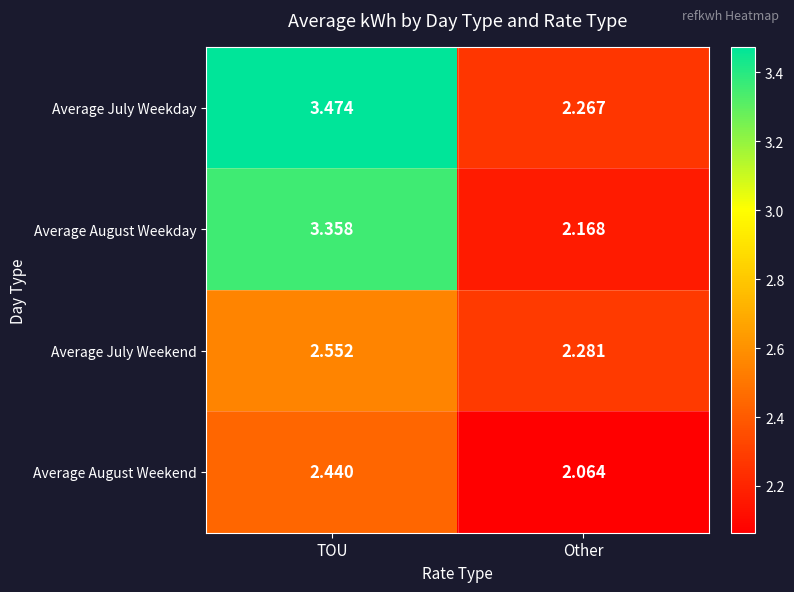

Where is Average July Weekday nearest to the value 2?

Other